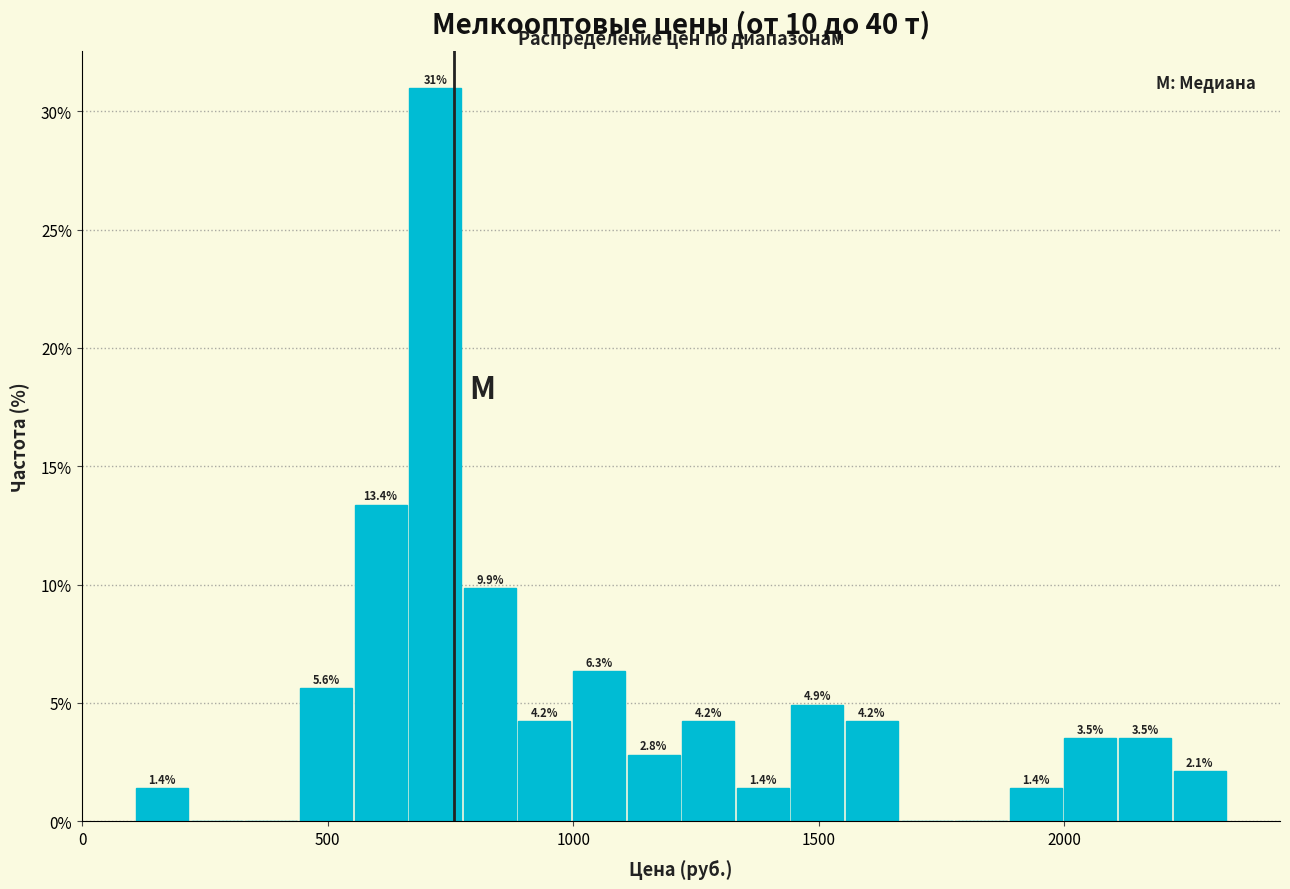

Around what value on the x-axis is the tallest bar? Give the approximate position of its centre, as read against the axis.

700